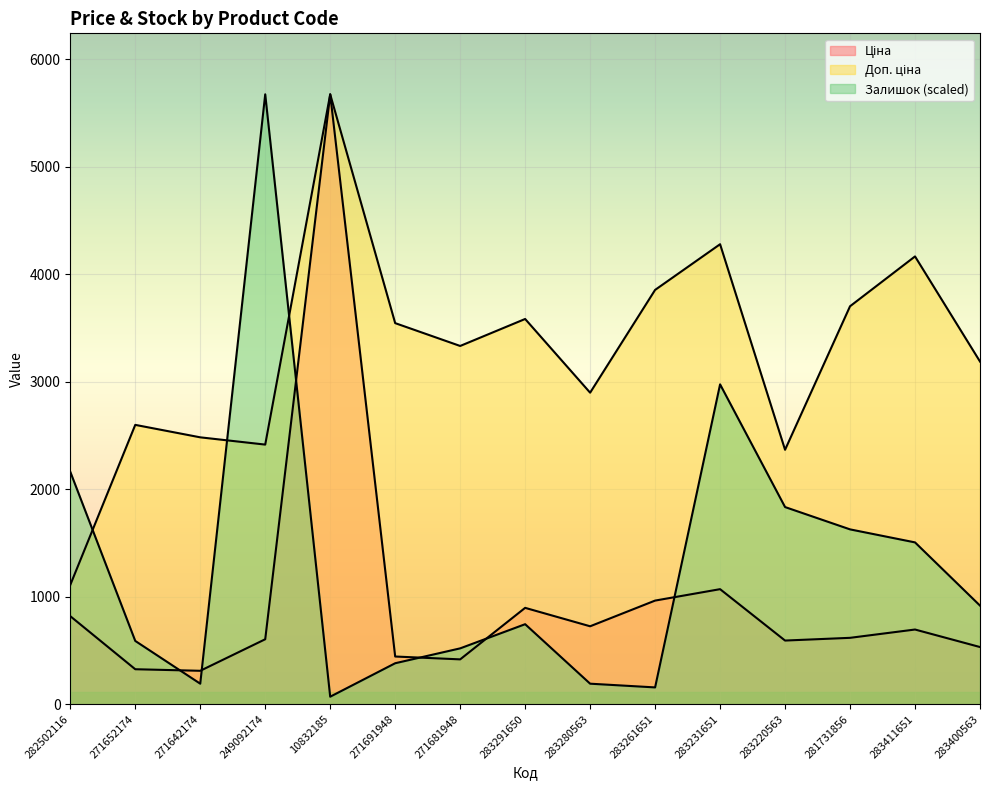

At how many categories does at least one series exceed 3099?

10